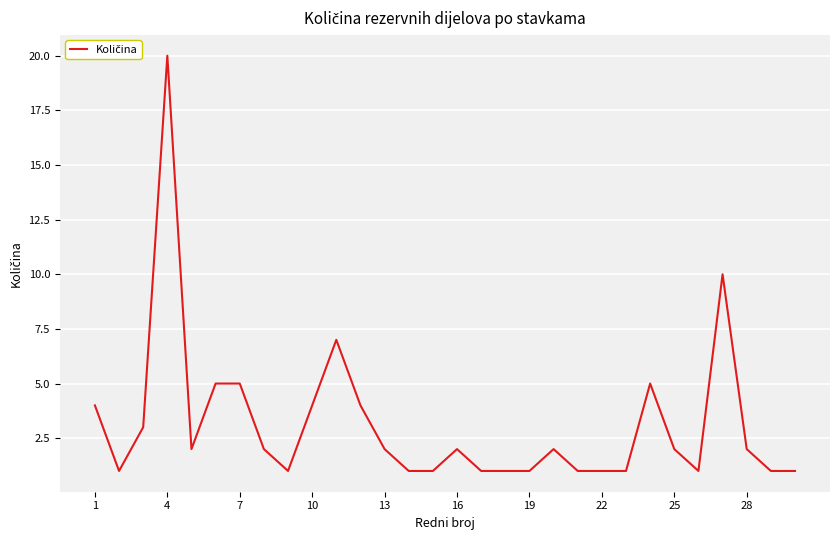

Reading right to left, extract all data points from this chart.

1	1	2	10	1	2	5	1	1	1	2	1	1	1	2	1	1	2	4	7	4	1	2	5	5	2	20	3	1	4